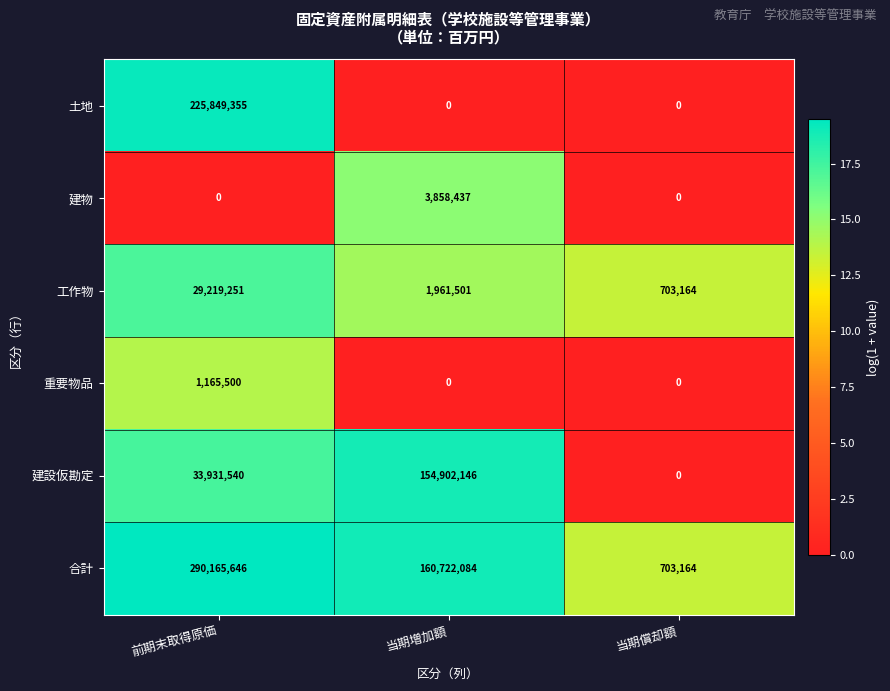

Between 前期末取得原価 and 当期償却額, which series saw the biggest shift?

合計